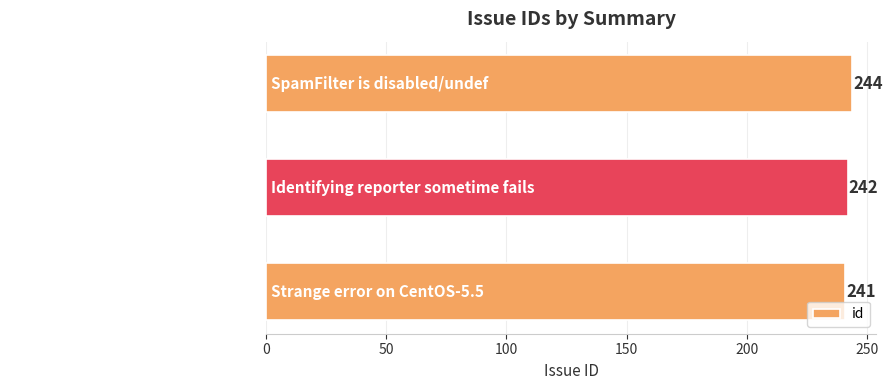

Reading bottom to top, transcribe all the data shown in this chart.

241	242	244